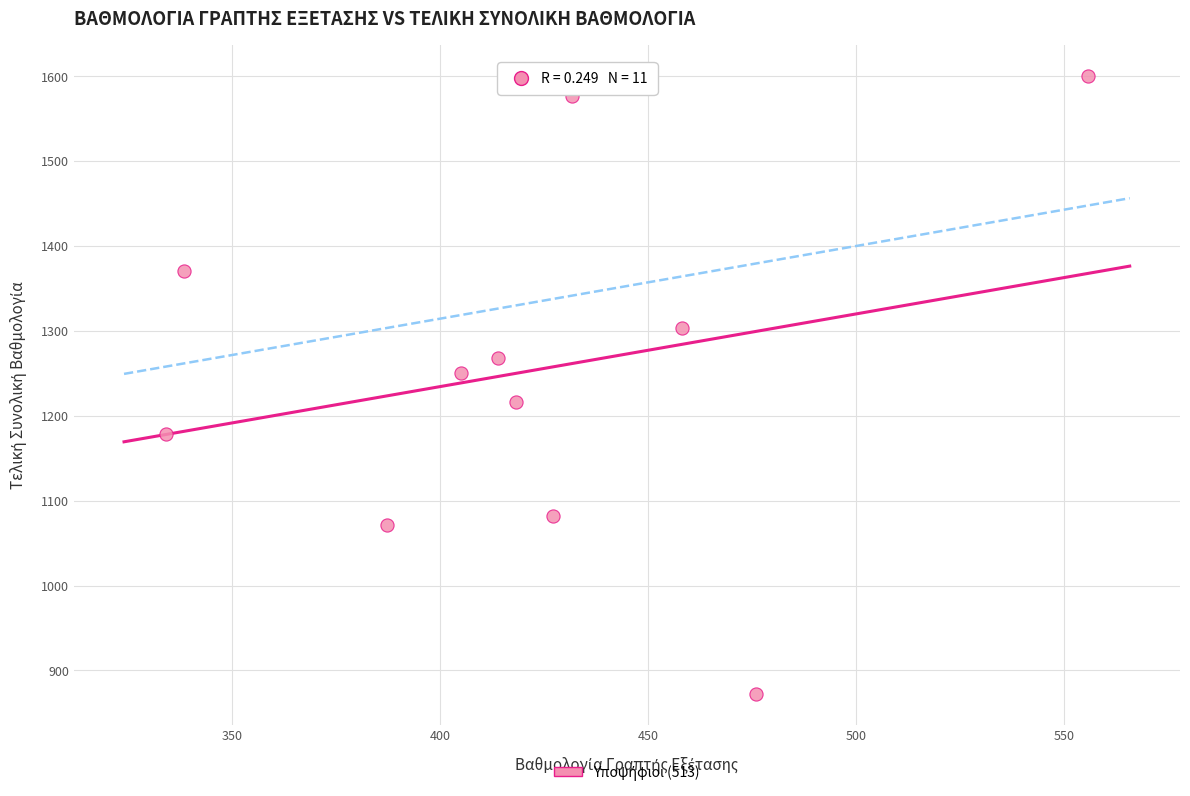

What is the average Y value?

1253.5